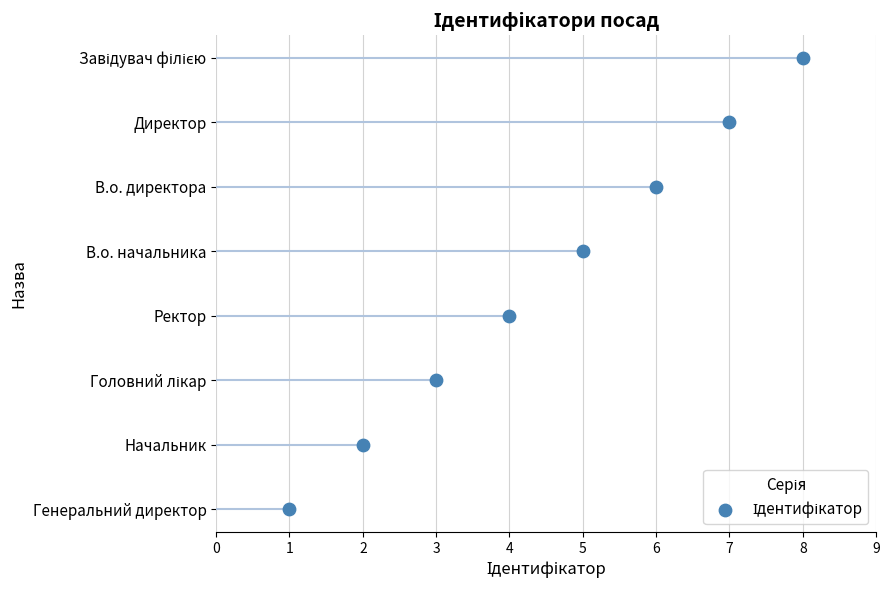

Approximately how many times larger is the value at 7 compared to 2?

6.0